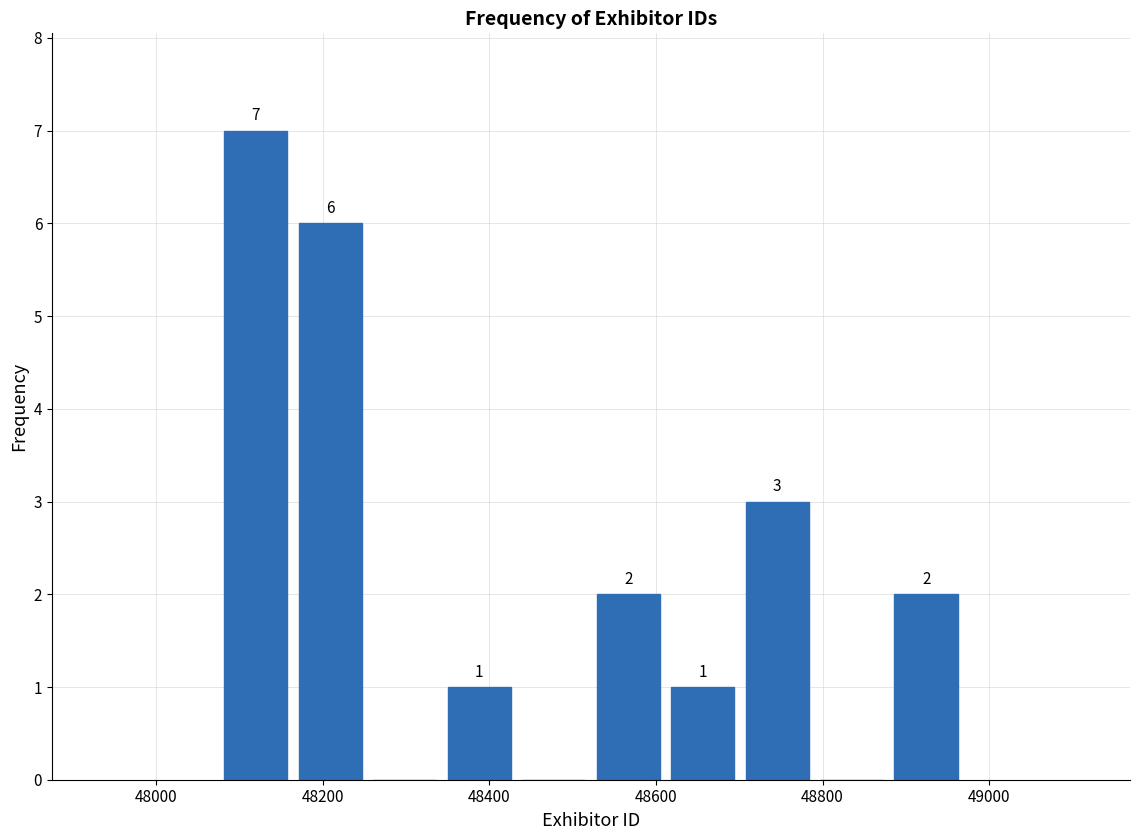

Which range on the x-axis has the tallest bar?

48080 to 48160